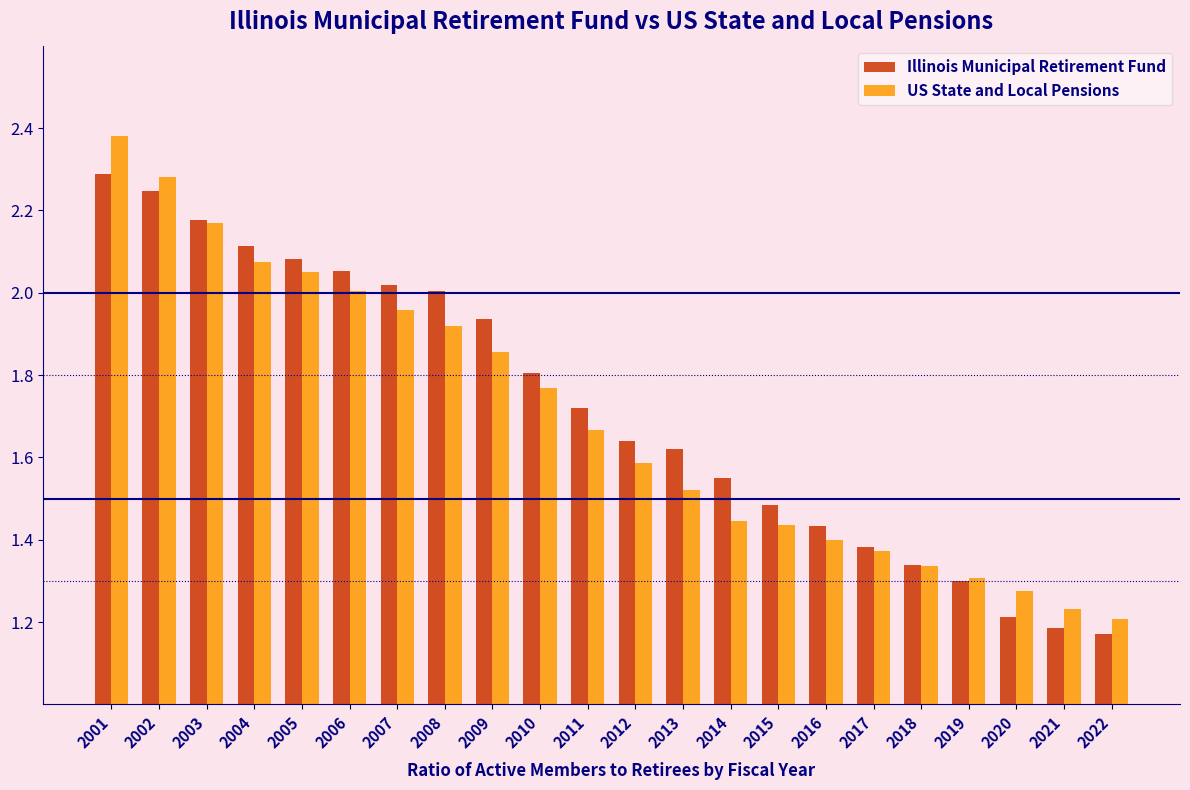

The US State and Local Pensions series shows 2.3 at 2002. True or false?

True